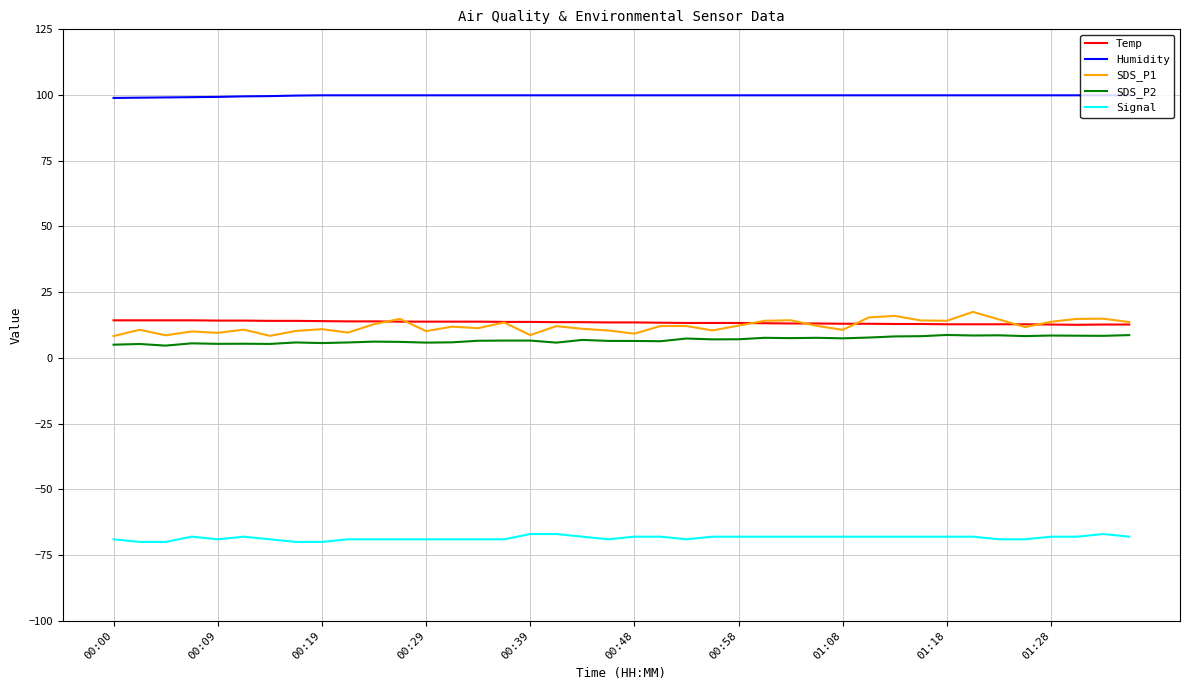

Which series has the largest range (max minus min)?

SDS_P1